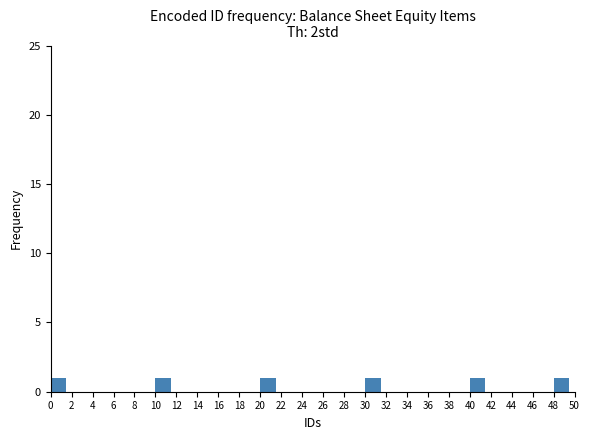

Reading left to right, transcribe this chart: for each bar, give the range it covers on the x-axis and its height. The values are not printed on the chart, so give them approximately, as read against the axis.

0 to 2: 1
2 to 4: 0
4 to 6: 0
6 to 8: 0
8 to 10: 0
10 to 12: 1
12 to 14: 0
14 to 16: 0
16 to 18: 0
18 to 20: 0
20 to 22: 1
22 to 24: 0
24 to 26: 0
26 to 28: 0
28 to 30: 0
30 to 32: 1
32 to 34: 0
34 to 36: 0
36 to 38: 0
38 to 40: 0
40 to 42: 1
42 to 44: 0
44 to 46: 0
46 to 48: 0
48 to 50: 1